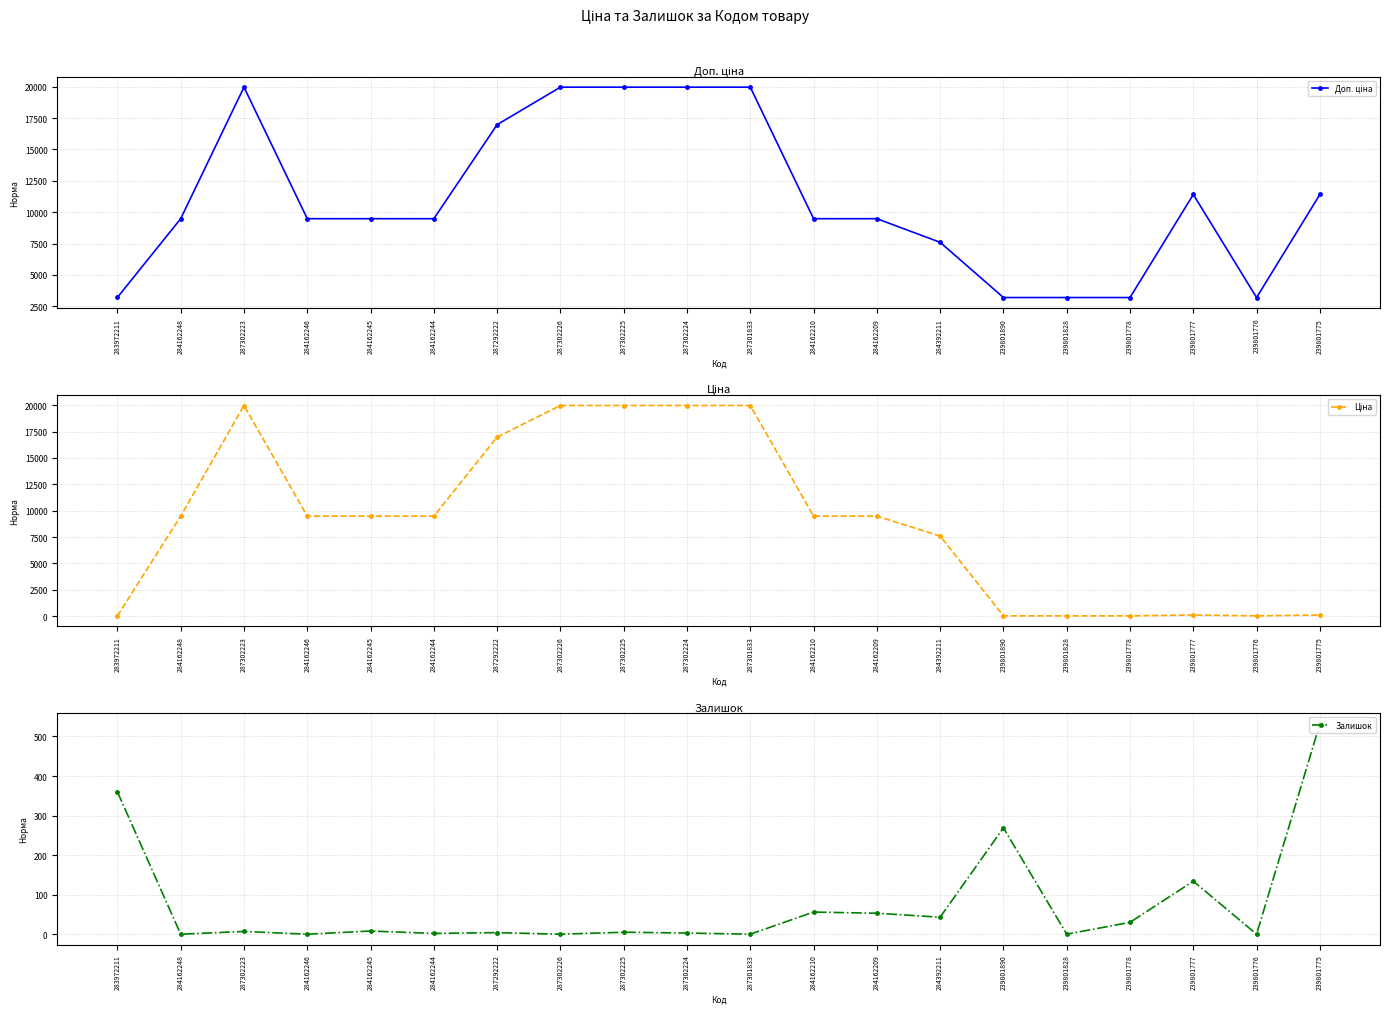

True or false: Ціна has a value of 16976.3 at 287292222.

True